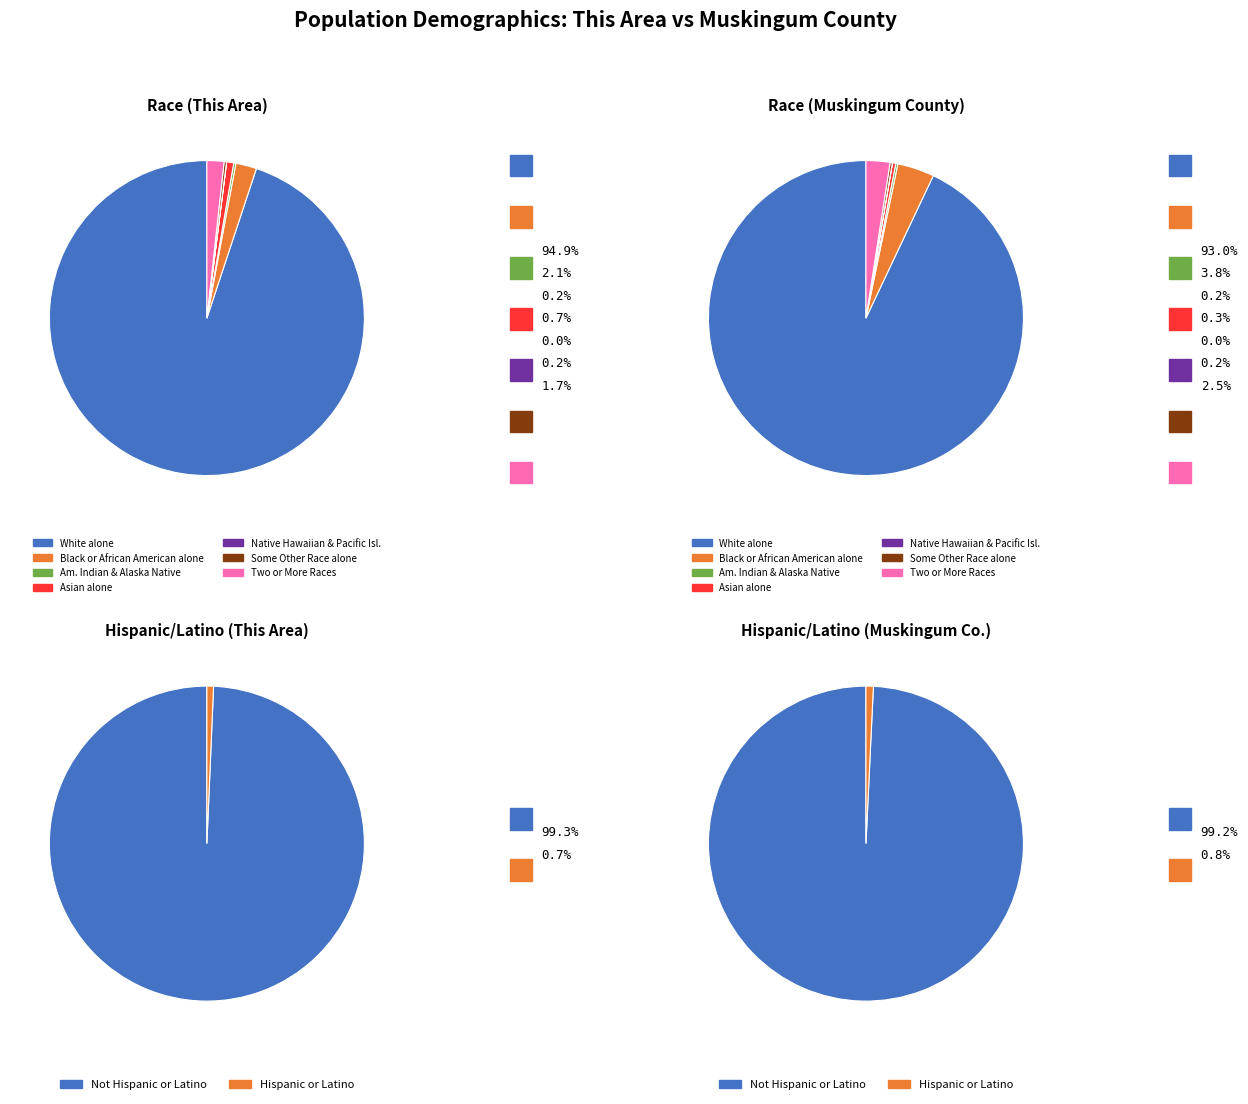

To the nearest percent, what portion does Two or More Races represent?

2%